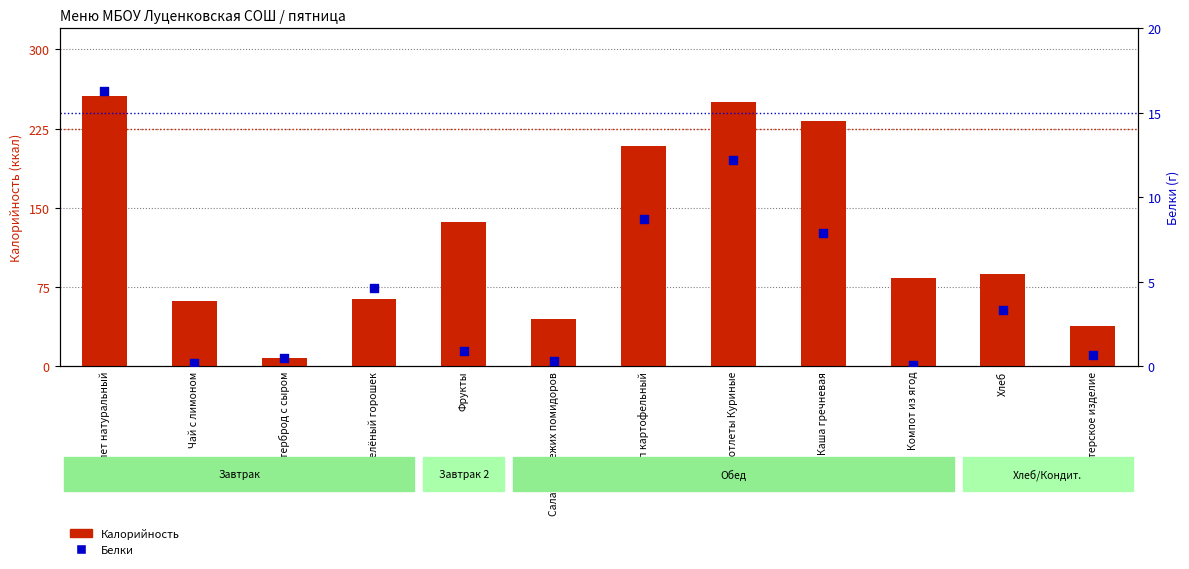

Which series has the widest spread of Y values?

Калорийность